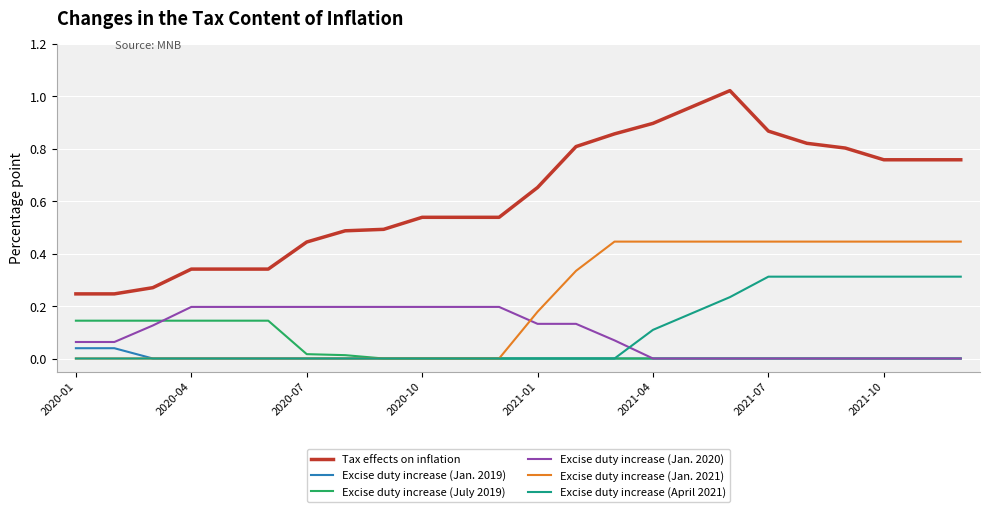

Which series has the widest spread of values?

Tax effects on inflation